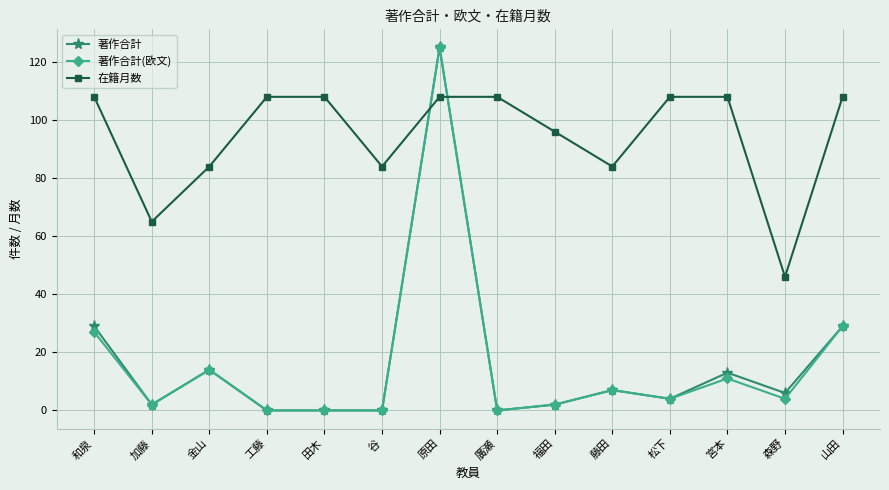

Reading left to right, transcribe all the data shown in this chart.

著作合計: 和泉=29	加藤=2	金山=14	工藤=0	田木=0	谷=0	原田=125	廣瀬=0	福田=2	藤田=7	松下=4	宮本=13	森野=6	山田=29
著作合計(欧文): 和泉=27	加藤=2	金山=14	工藤=0	田木=0	谷=0	原田=125	廣瀬=0	福田=2	藤田=7	松下=4	宮本=11	森野=4	山田=29
在籍月数: 和泉=108	加藤=65	金山=84	工藤=108	田木=108	谷=84	原田=108	廣瀬=108	福田=96	藤田=84	松下=108	宮本=108	森野=46	山田=108